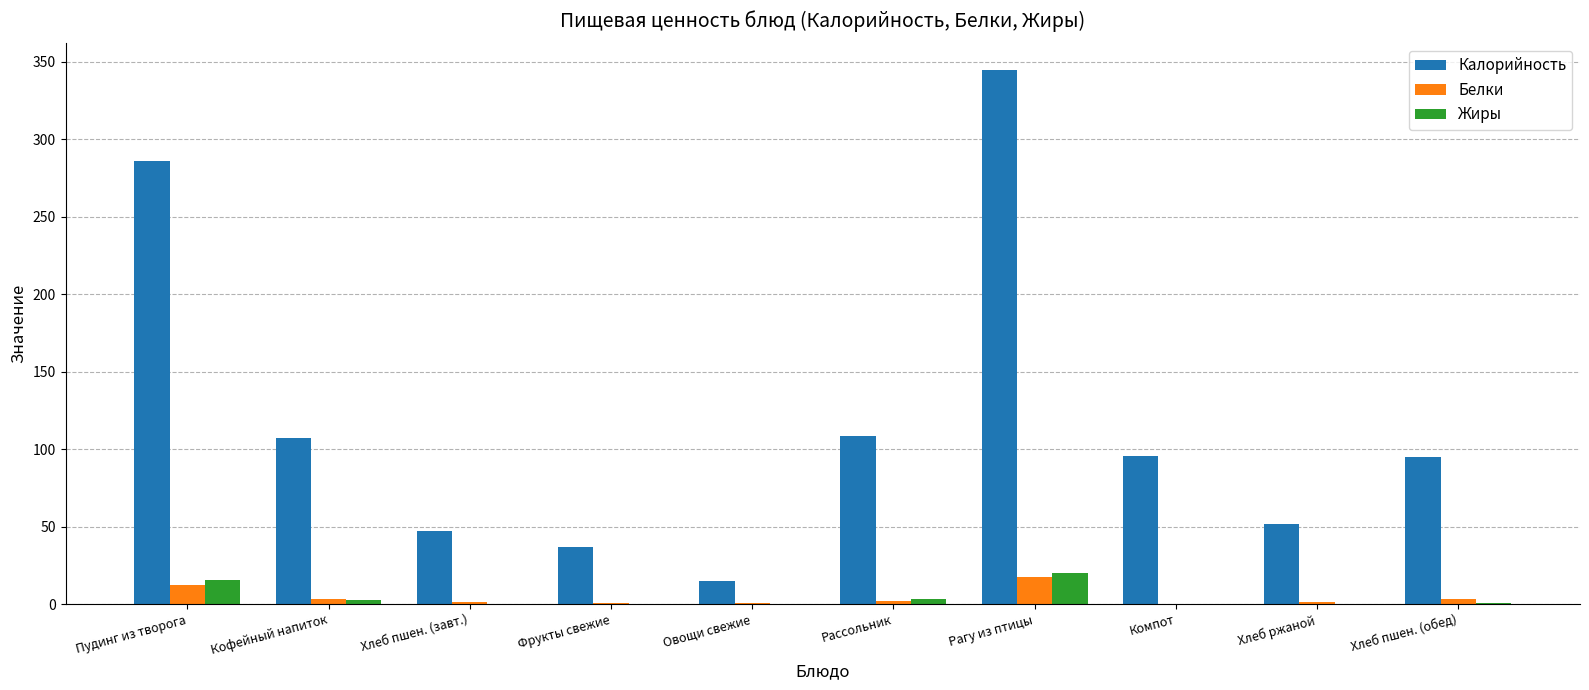

What are all the series names shown in the legend?

Калорийность, Белки, Жиры